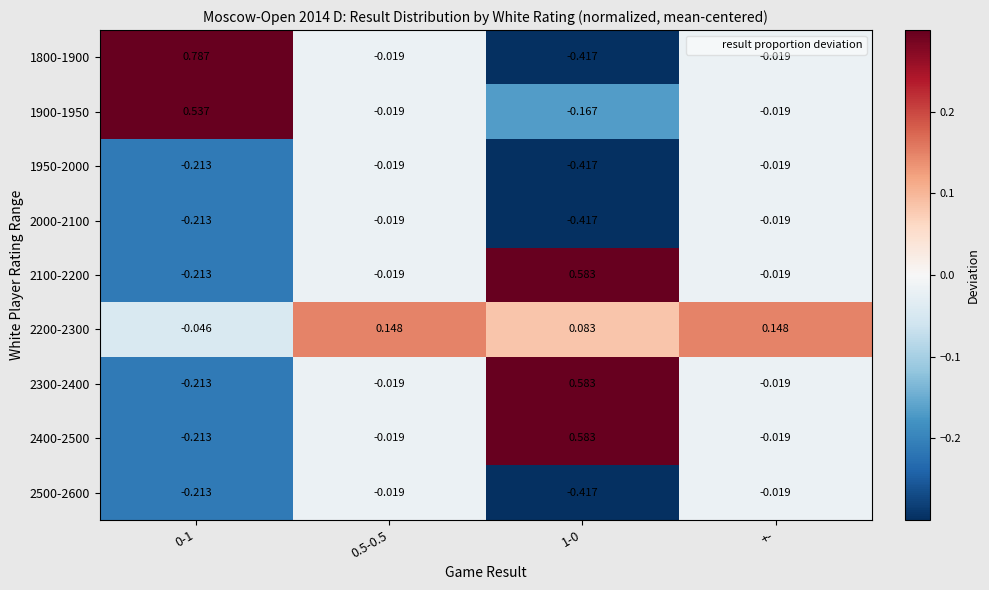

Is the value of 2200-2300 at 0-1 greater than the value of 1800-1900 at +-?

No